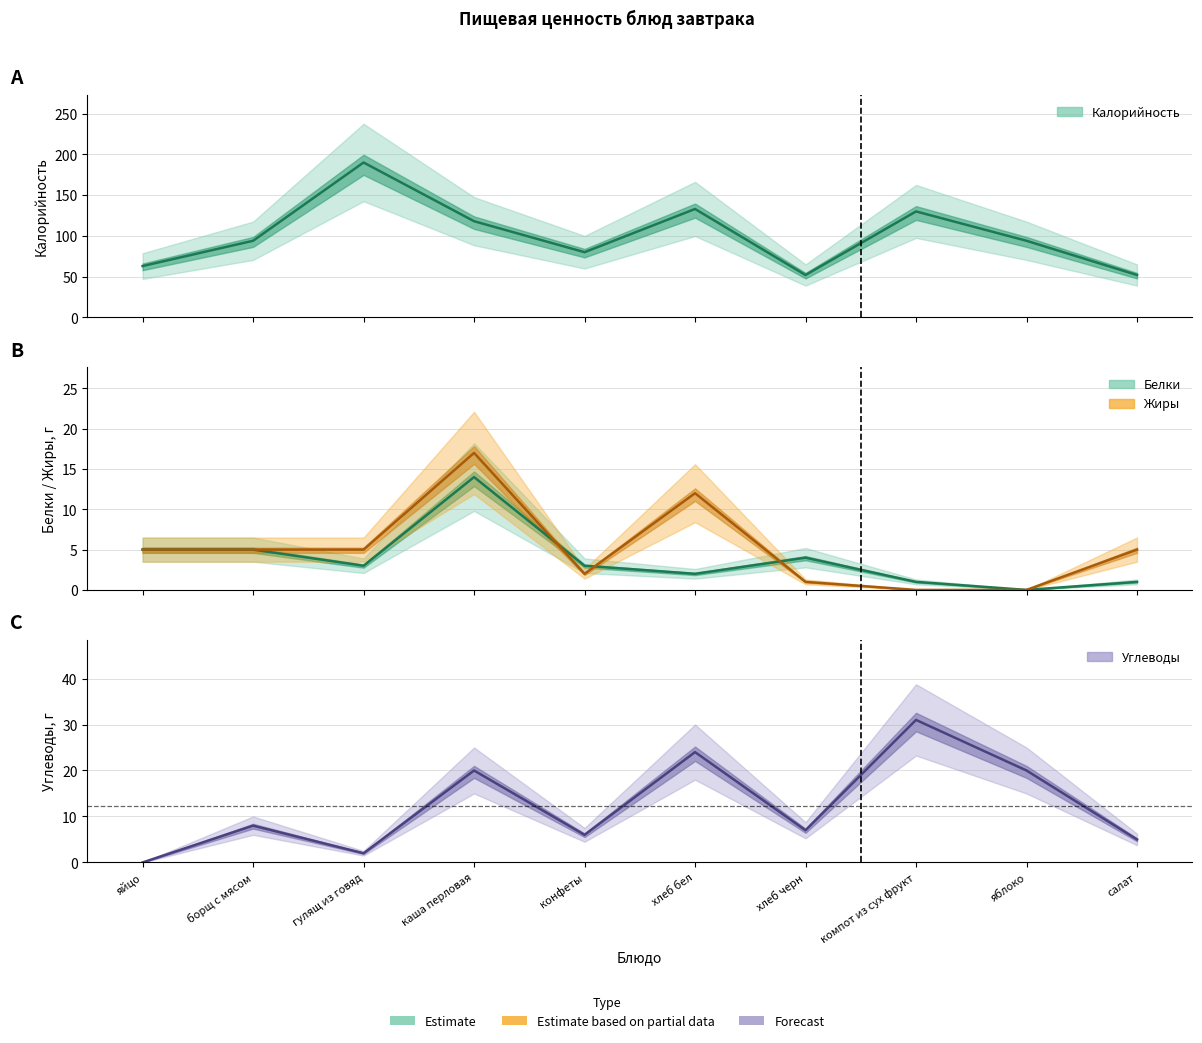

What is the approximate value of Углеводы at хлеб черн, to the nearest 5?

5